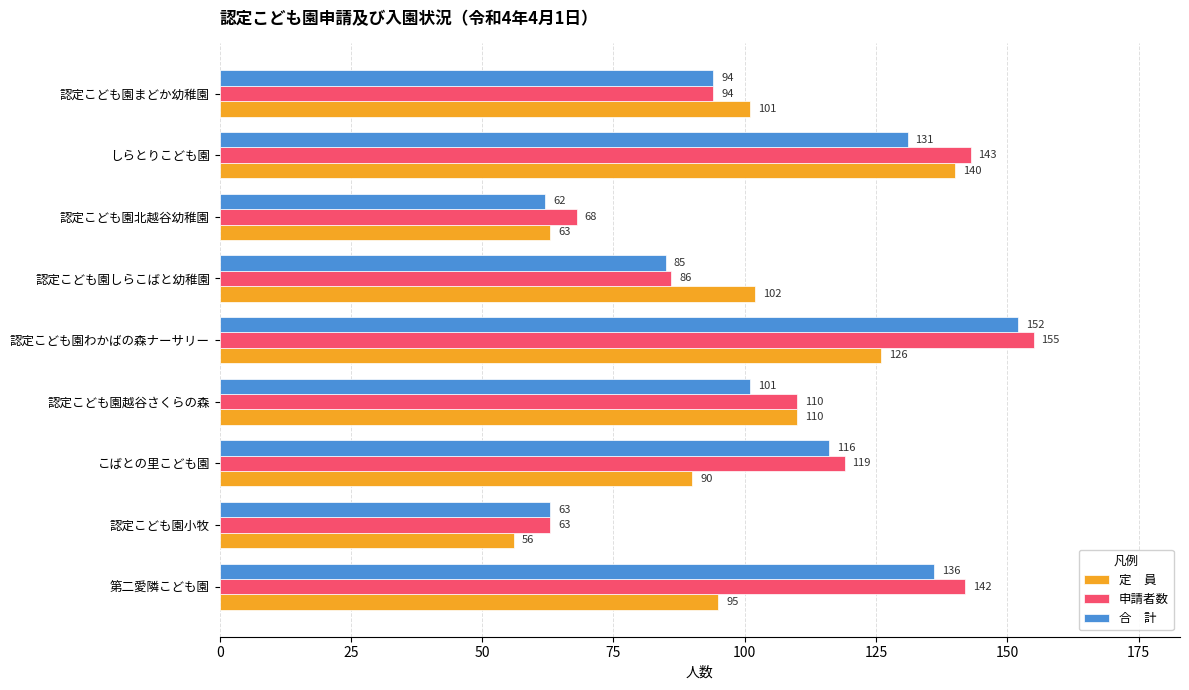

What is the minimum value shown in the chart?

56